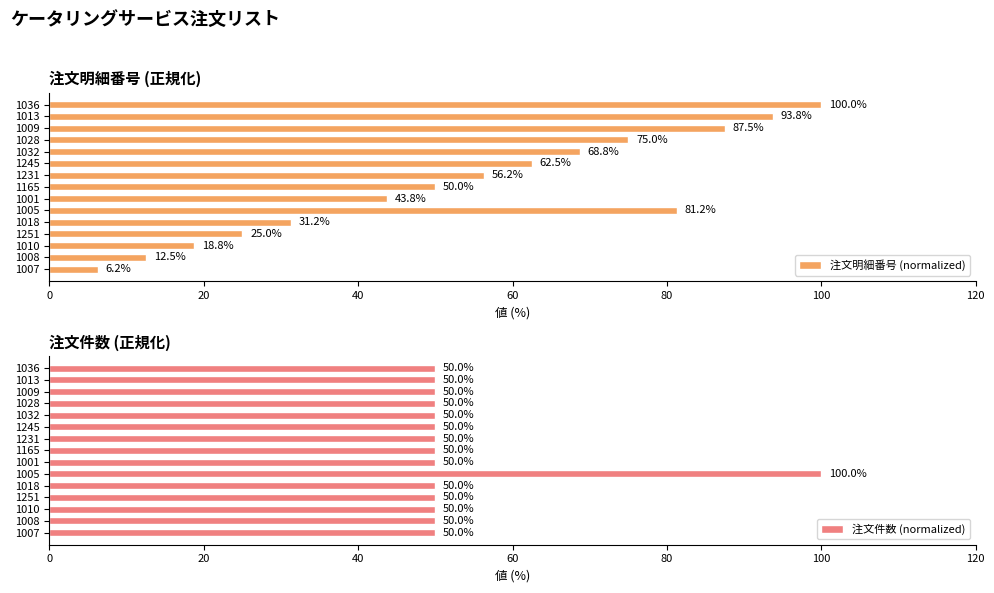

Reading right to left, extract all data points from this chart.

注文明細番号 (normalized): 100.0	93.8	87.5	75.0	68.8	62.5	56.2	50.0	43.8	81.2	31.2	25.0	18.8	12.5	6.2
注文件数 (normalized): 50.0	50.0	50.0	50.0	50.0	50.0	50.0	50.0	50.0	100.0	50.0	50.0	50.0	50.0	50.0